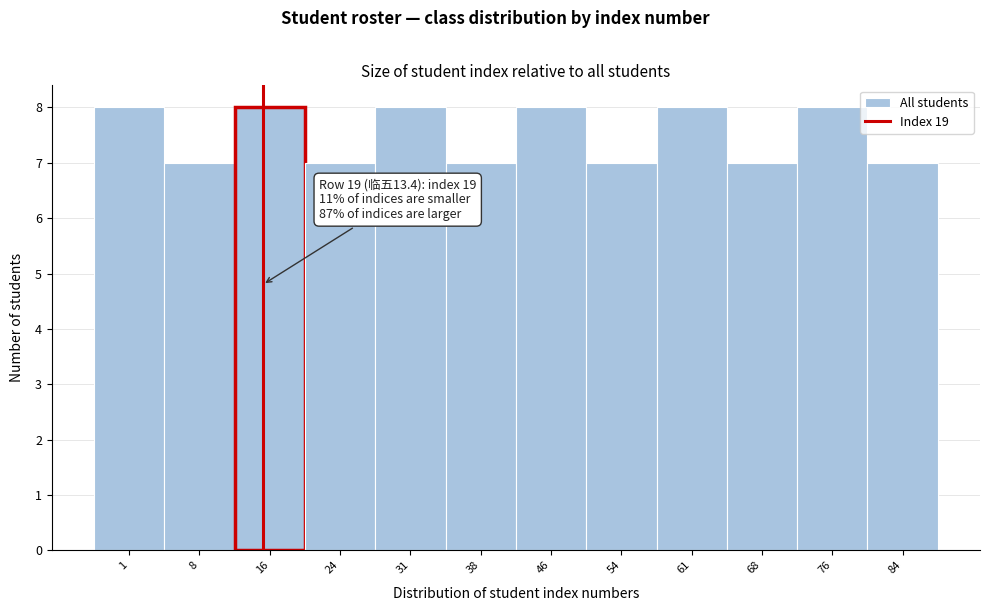

Reading left to right, extract all data points from this chart.

8	7	8	7	8	7	8	7	8	7	8	7